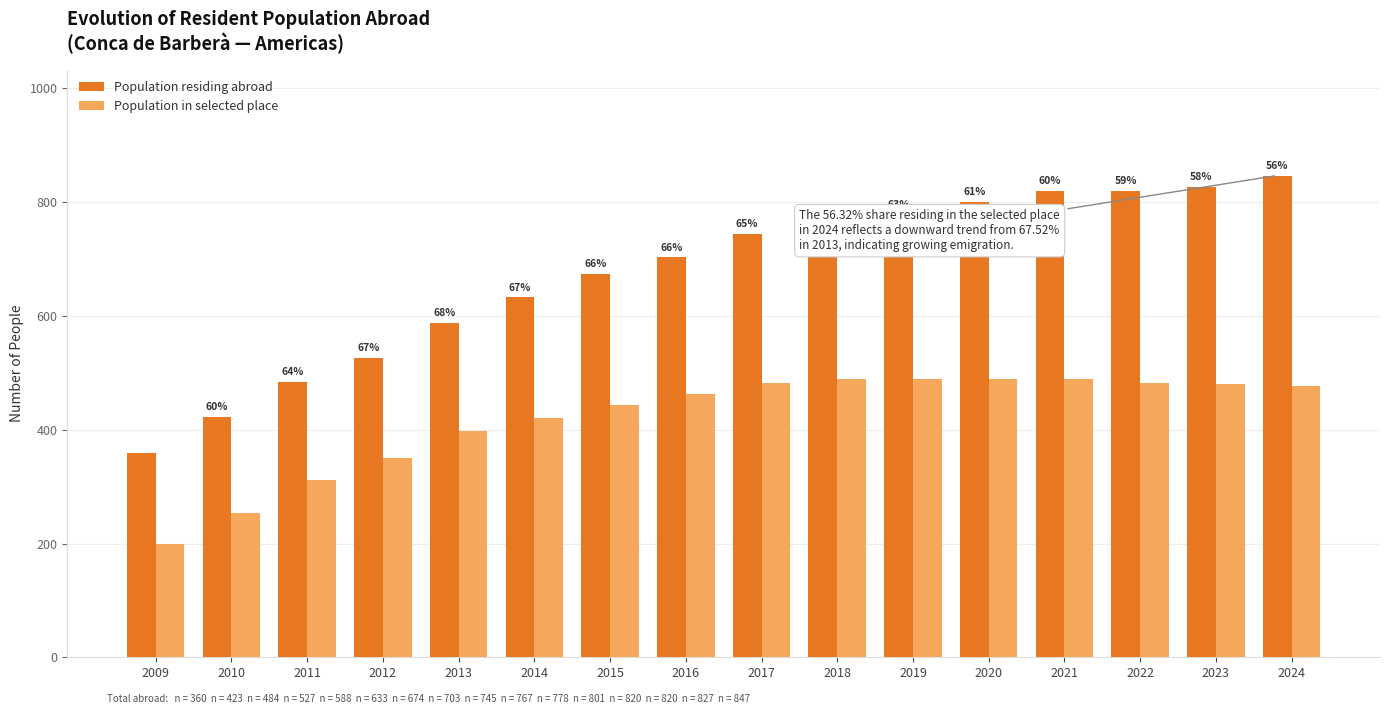

What is the value of the Population in selected place bar at the 16th from the left?

477